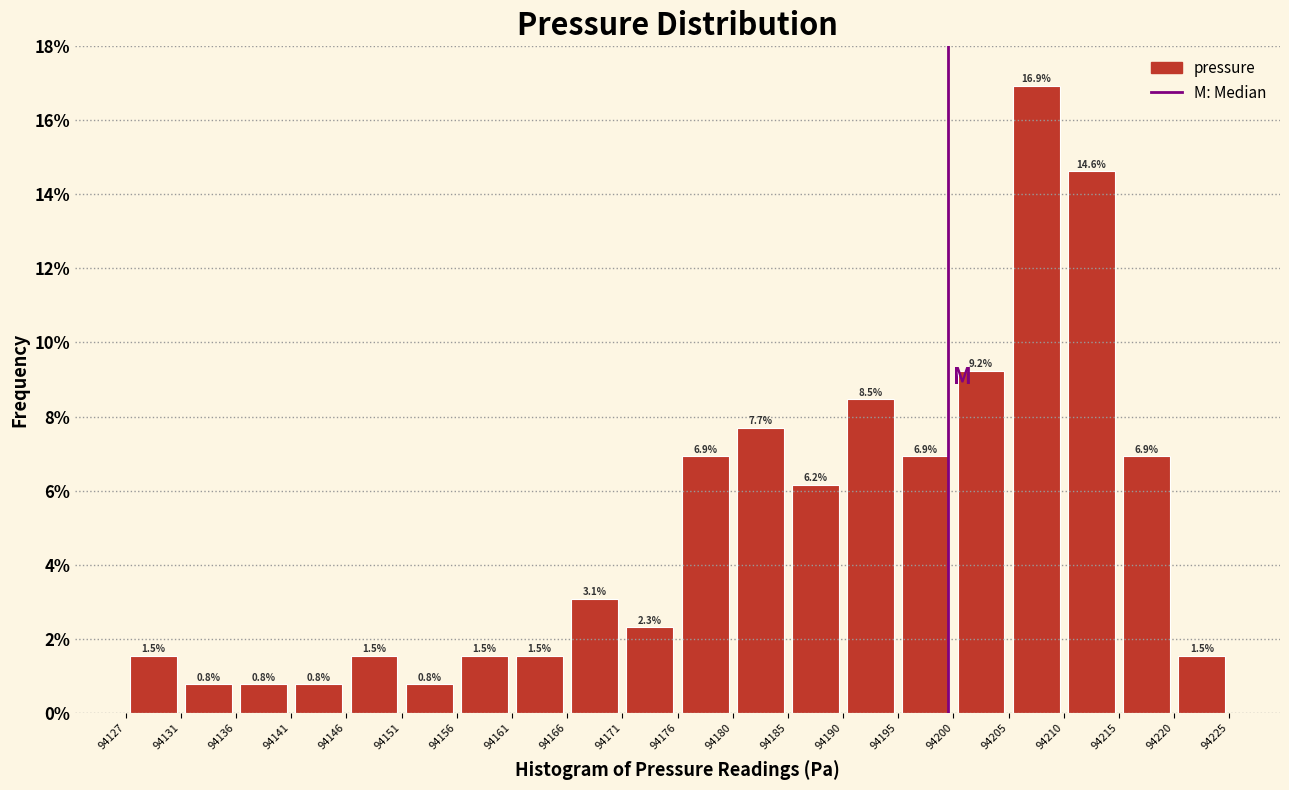

Reading left to right, list every bar in this chart as the range it spans on the x-axis followed by its height.

94127 to 94131: 1.5
94131 to 94136: 0.8
94136 to 94141: 0.8
94141 to 94146: 0.8
94146 to 94151: 1.5
94151 to 94156: 0.8
94156 to 94161: 1.5
94161 to 94166: 1.5
94166 to 94171: 3.1
94171 to 94176: 2.3
94176 to 94180: 6.9
94180 to 94185: 7.7
94185 to 94190: 6.2
94190 to 94195: 8.5
94195 to 94200: 6.9
94200 to 94205: 9.2
94205 to 94210: 16.9
94210 to 94215: 14.6
94215 to 94220: 6.9
94220 to 94225: 1.5